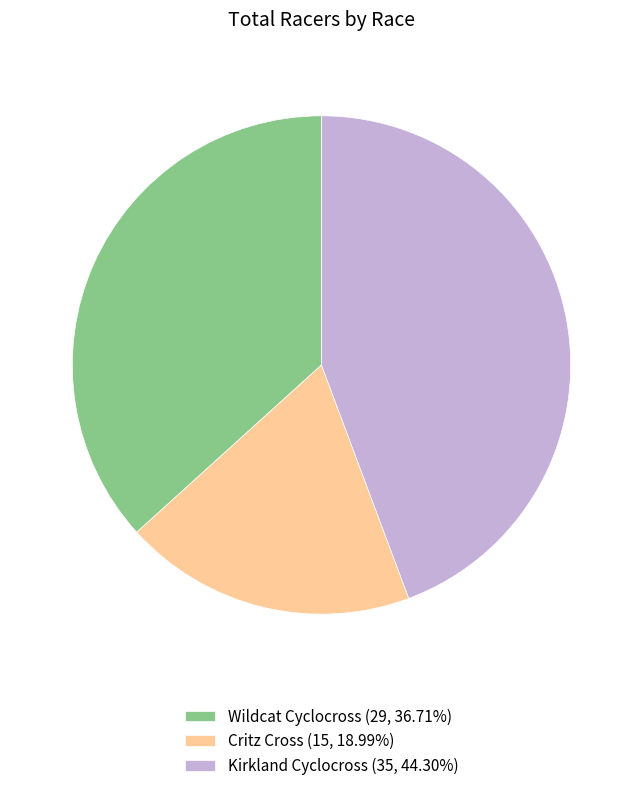

Do Critz Cross and Kirkland Cyclocross together represent more than half of the pie?

Yes